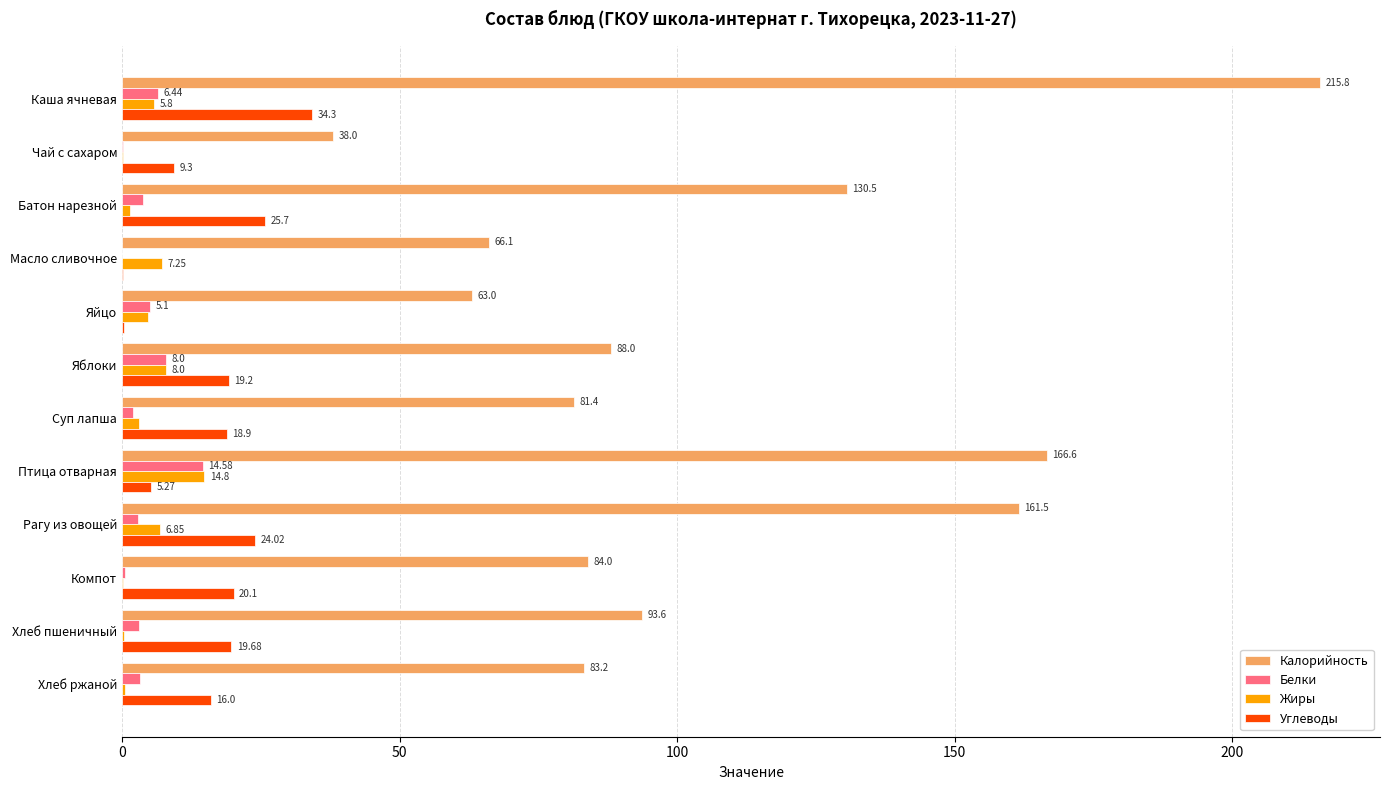

Between Птица отварная and Рагу из овощей, which series saw the biggest shift?

Углеводы